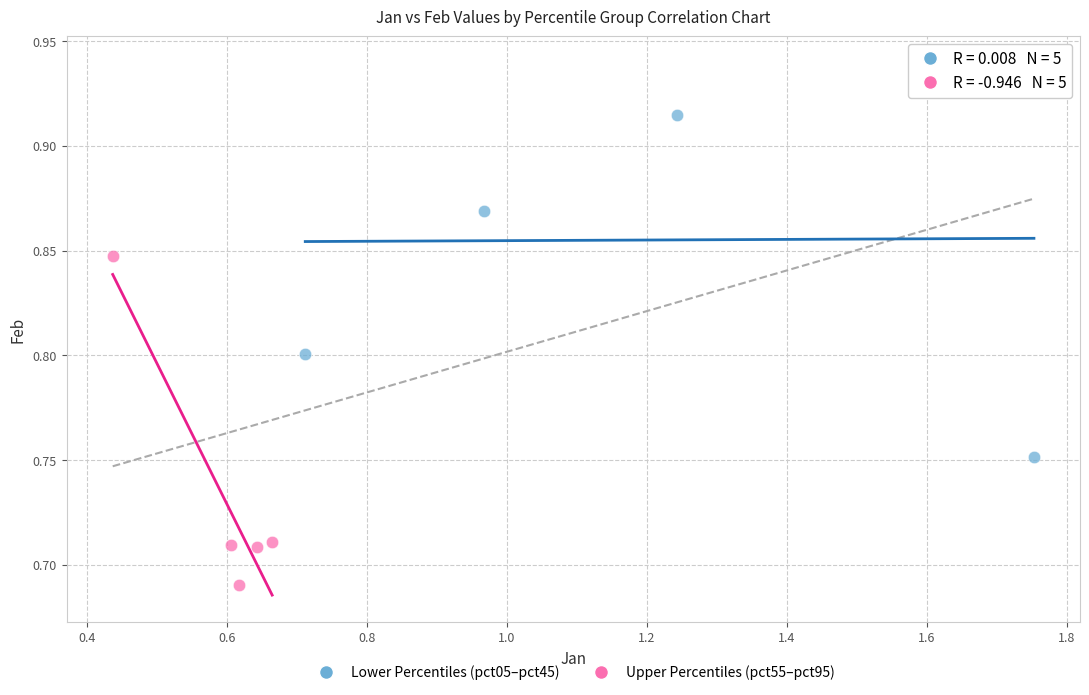

Which series has the widest spread of Y values?

Lower Percentiles (pct05–pct45)